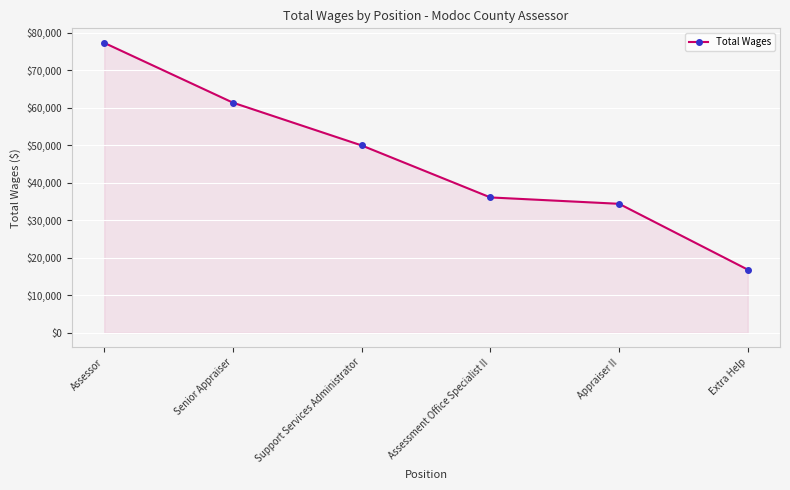

What is the difference between the values at Senior Appraiser and Assessor?

15951